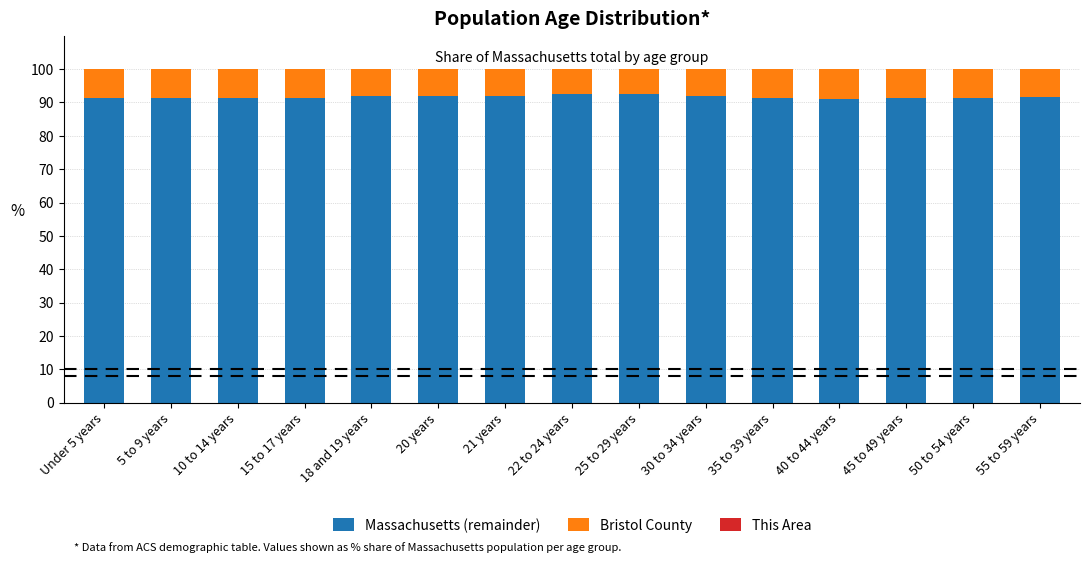

What is the highest value of the Massachusetts (remainder) series?

92.6